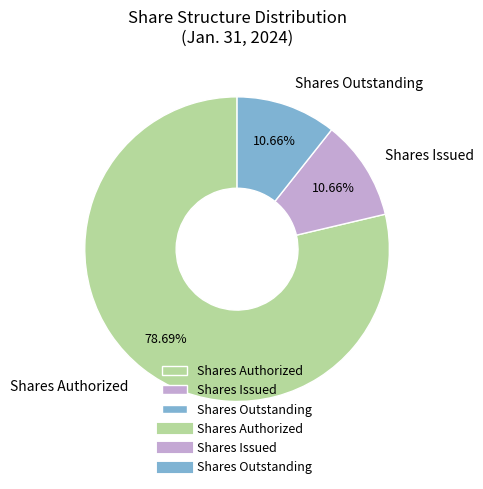

Which category has the biggest portion of the pie?

Shares Authorized